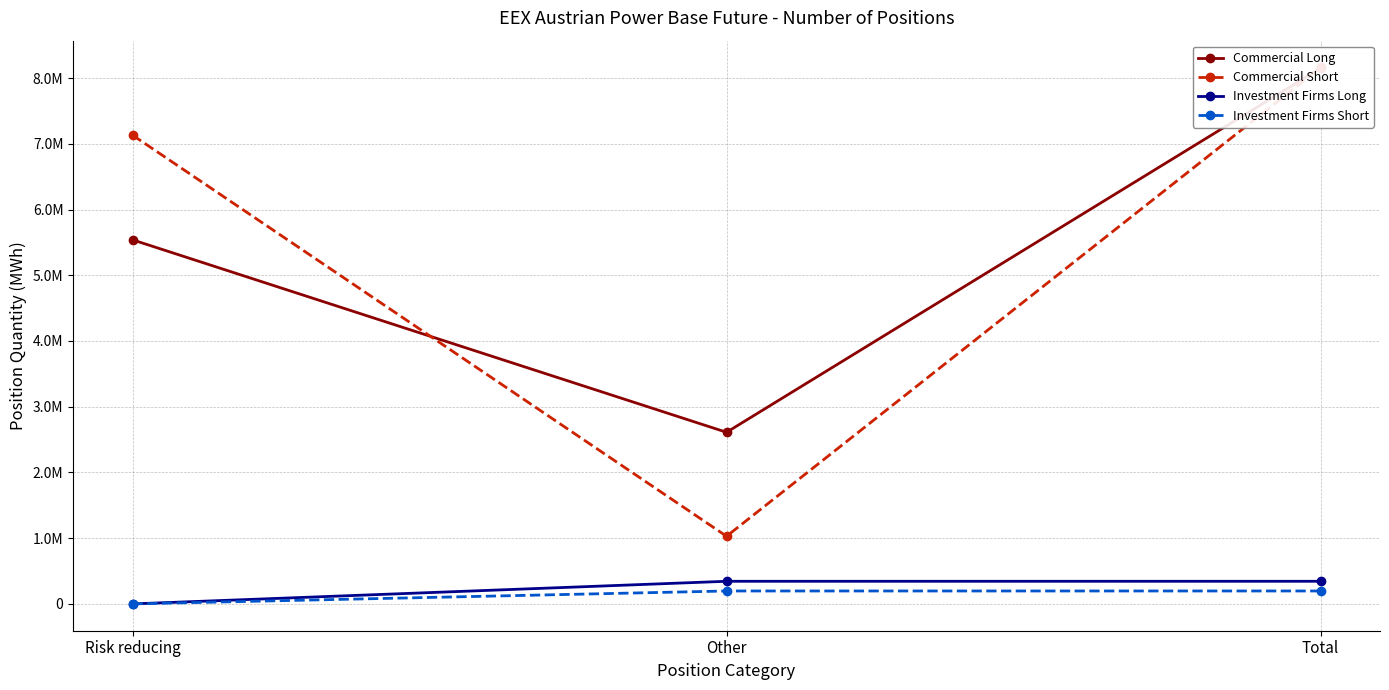

At which label does Commercial Long first exceed 5538973?

Total